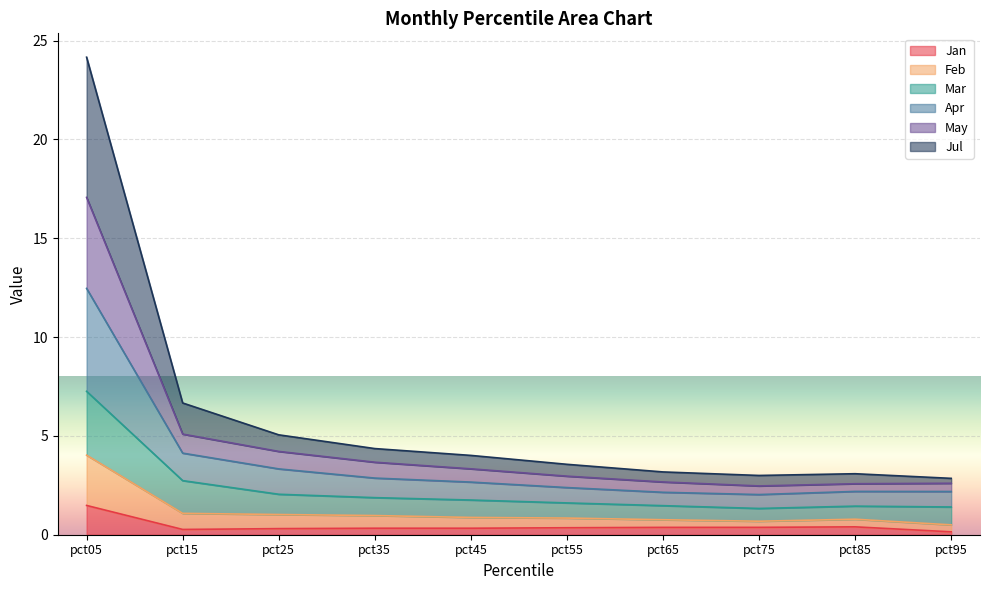

What is the maximum value shown in the chart?

24.2